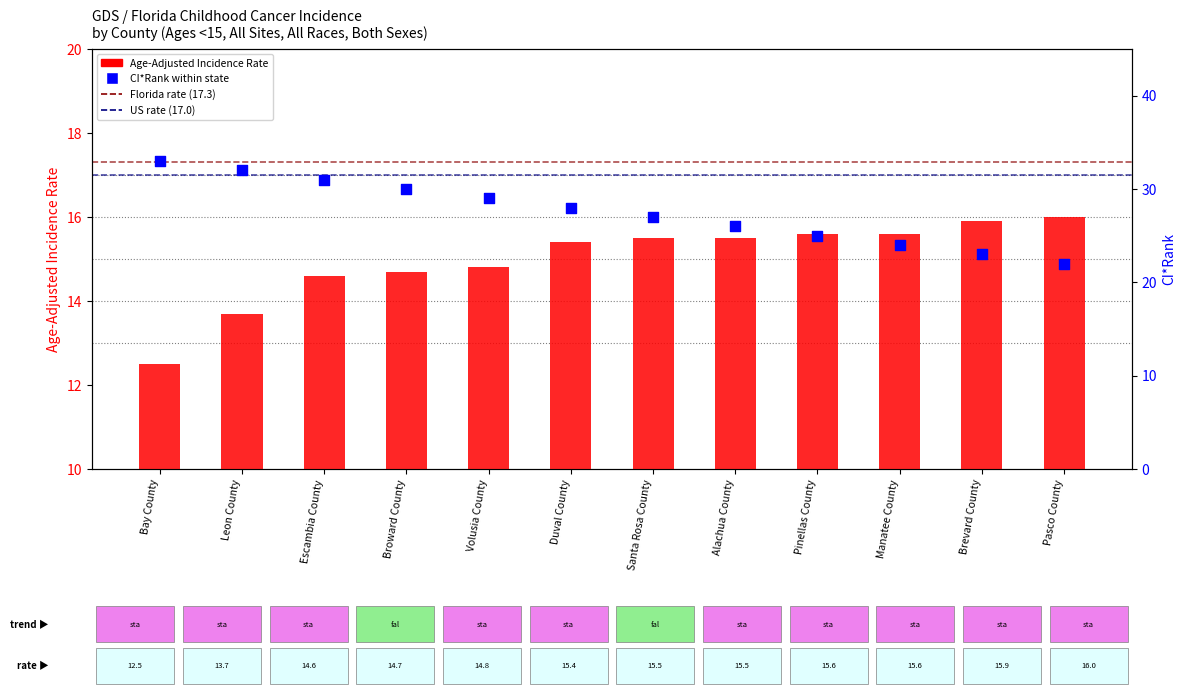

Is the value of Age-Adjusted Incidence Rate at Santa Rosa County greater than the value of CI*Rank within state at Santa Rosa County?

No